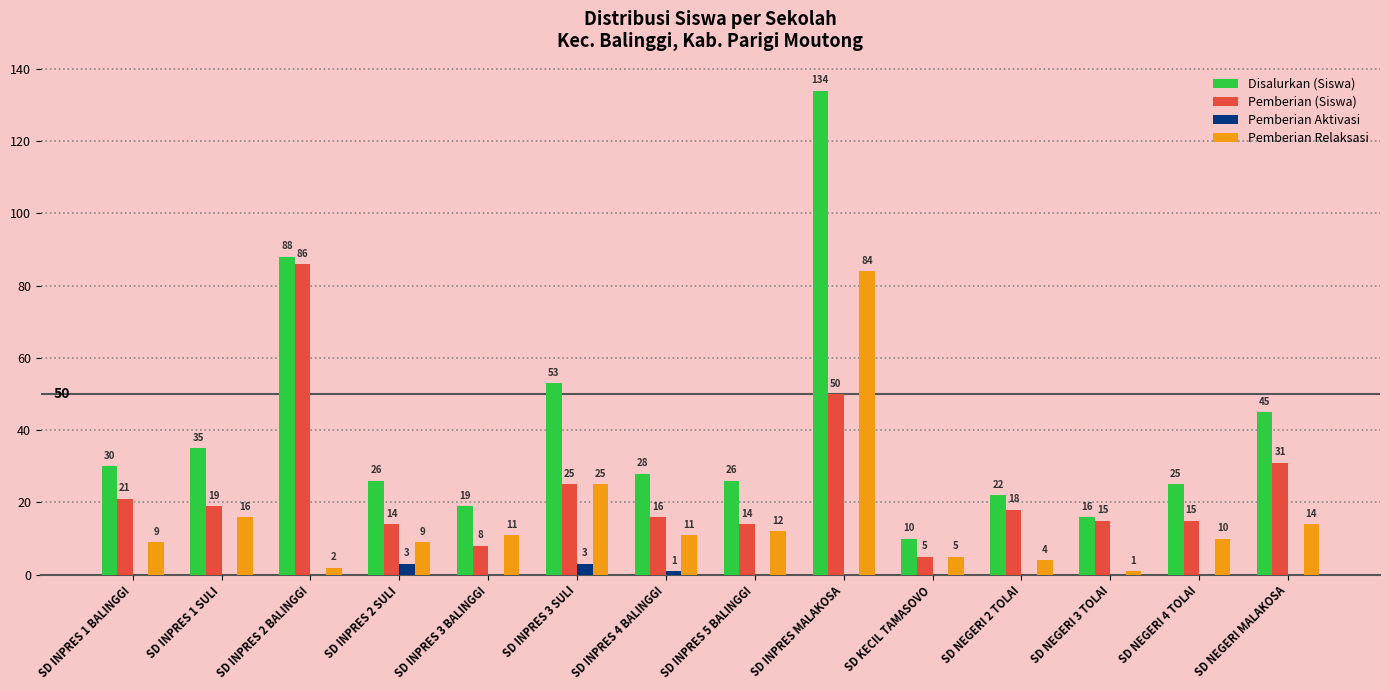

What is the spread (max minus min) of values at SD KECIL TAMASOVO?

10